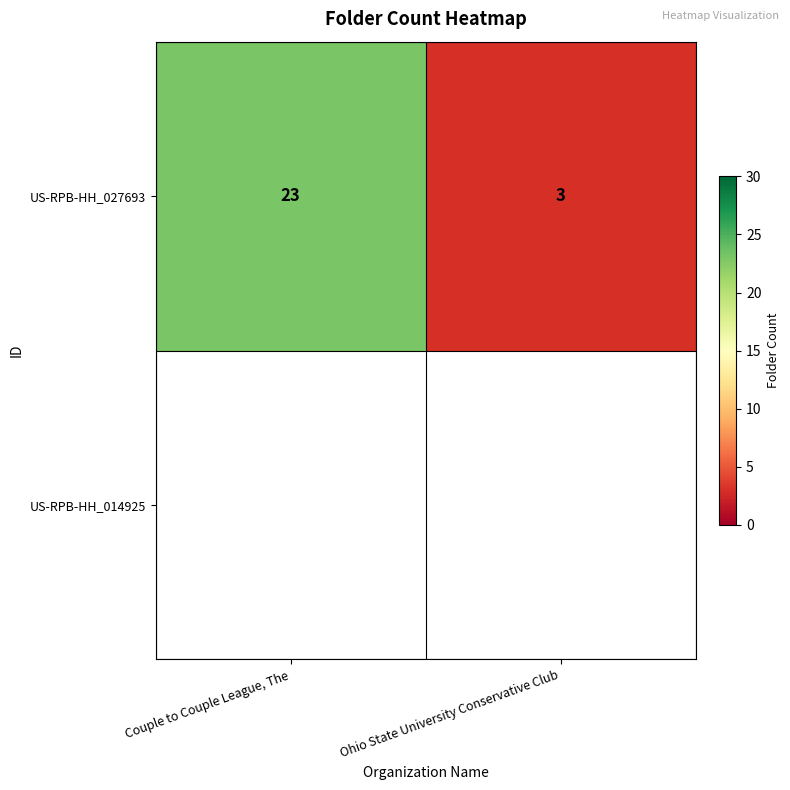

Reading right to left, extract all data points from this chart.

3	23